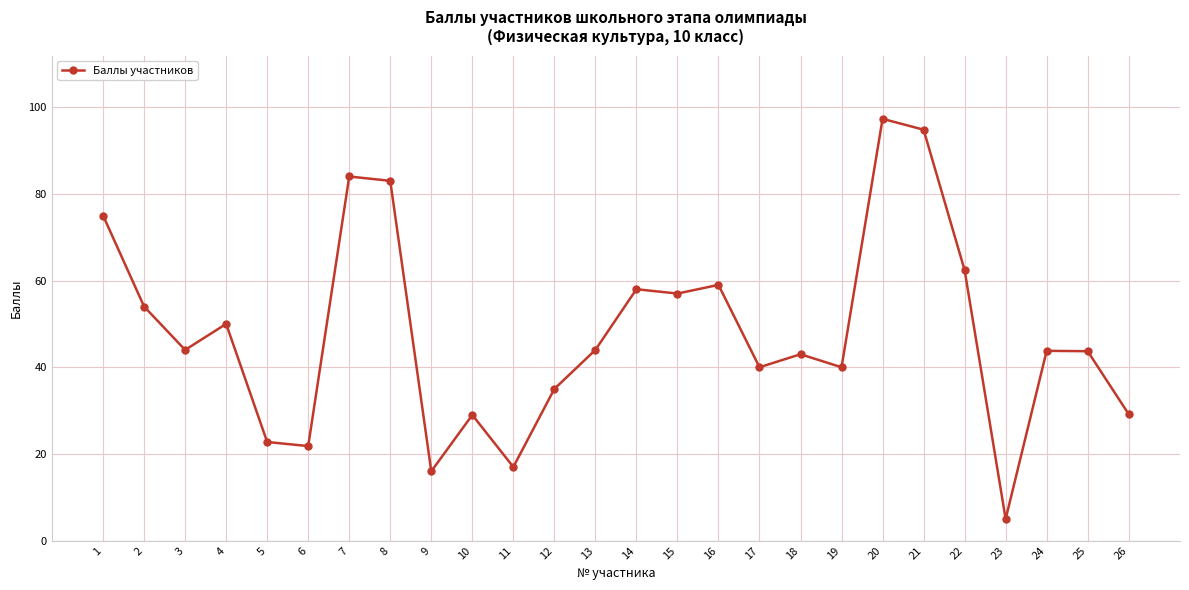

Where is the first local maximum?

4